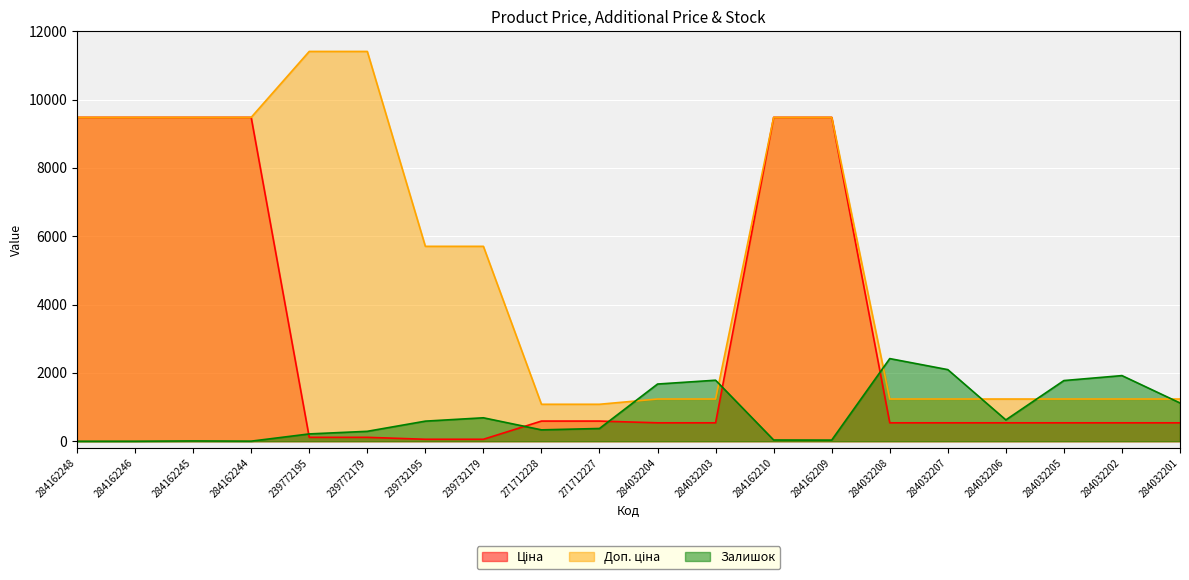

At which label does Ціна reach its peak?

284162248